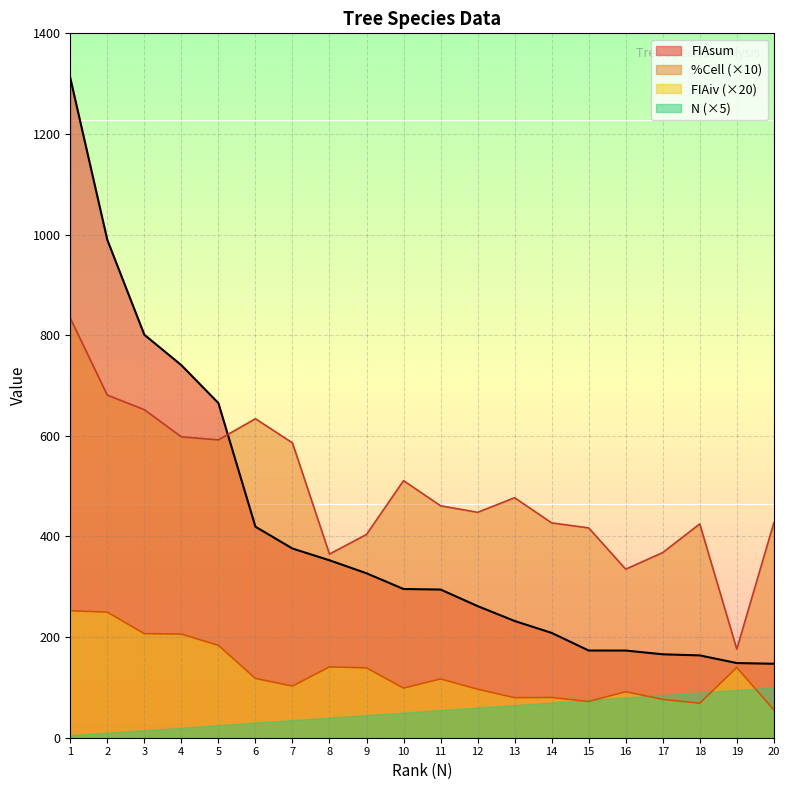

Is the value of %Cell (×10) at 1 greater than the value of N (×5) at 19?

Yes